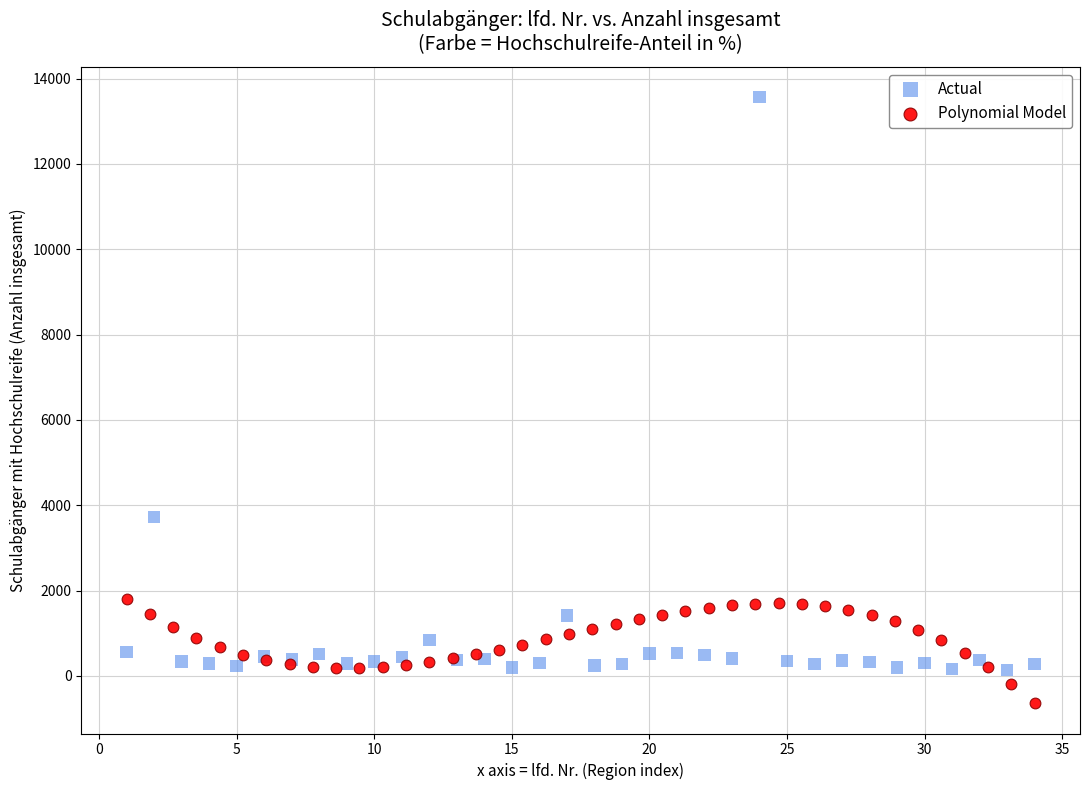

Which series has the widest spread of Y values?

Actual